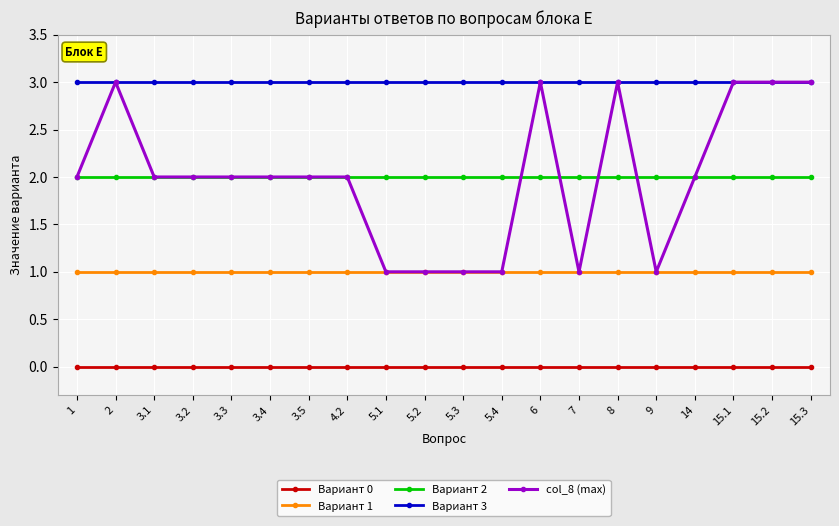

True or false: Вариант 3 and Вариант 1 intersect in this chart.

False